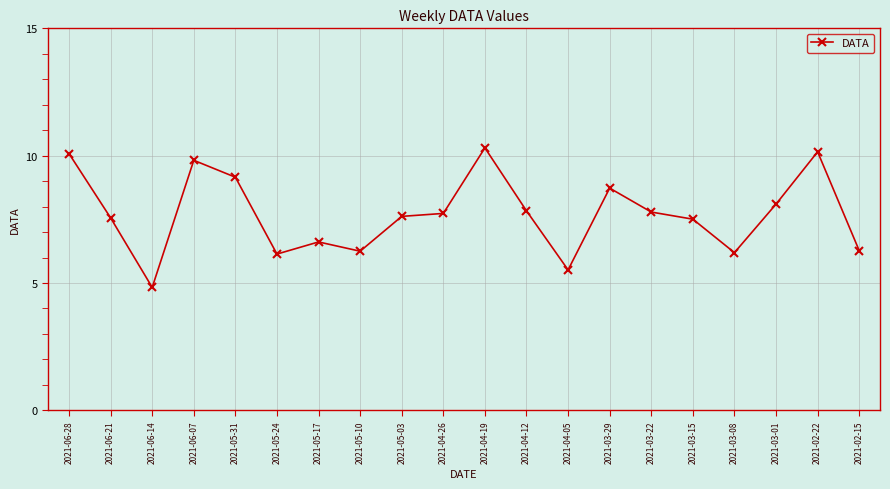

The chart shows a value of 5.5 at 2021-04-05. True or false?

True